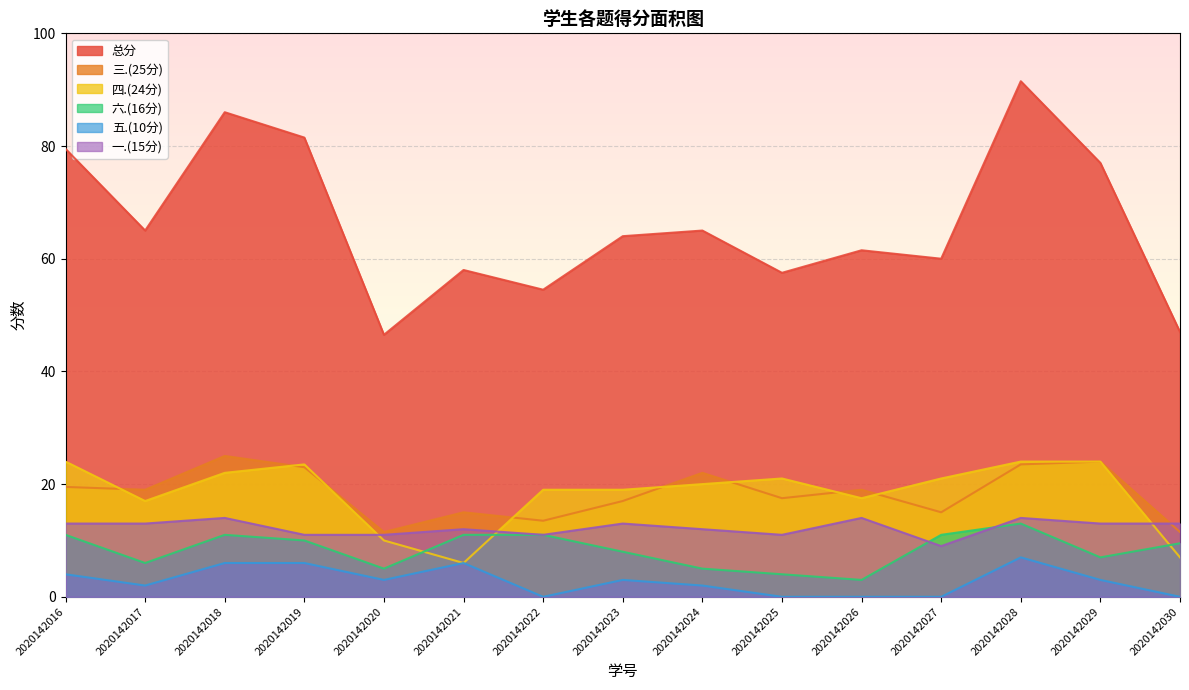

True or false: 三.(25分) has a value of 23.5 at 2020142028.

True